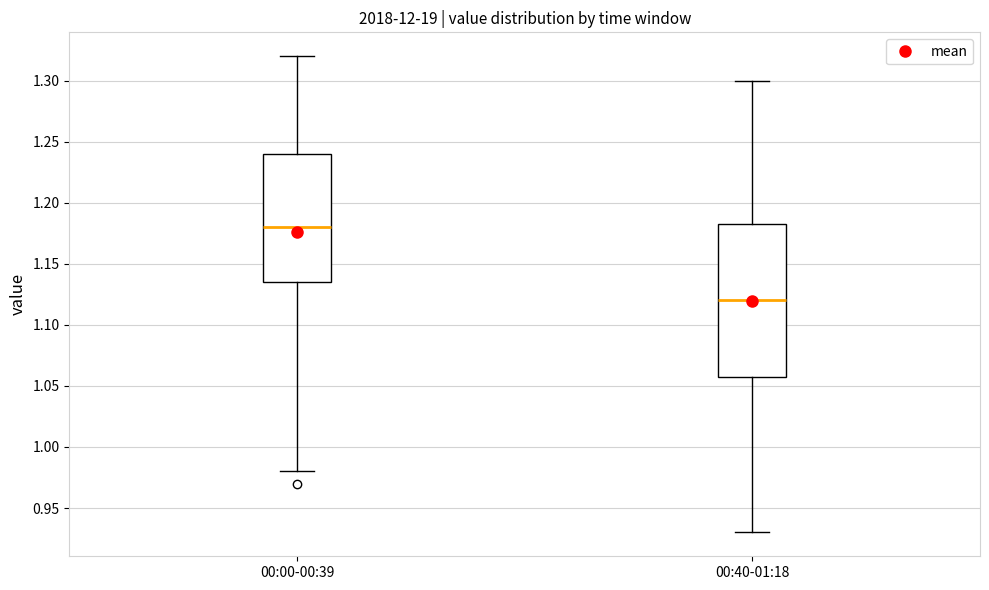

Reading left to right, transcribe this box plot: for each box, give where its median line is, the range the box spans, and where its two whiskers end, as read against the y-axis. The values are not printed on the chart, so give them approximately, as read against the axis.

00:00-00:39: median 1.180, box 1.135 to 1.240, whiskers 0.980 to 1.320
00:40-01:18: median 1.120, box 1.060 to 1.185, whiskers 0.930 to 1.300